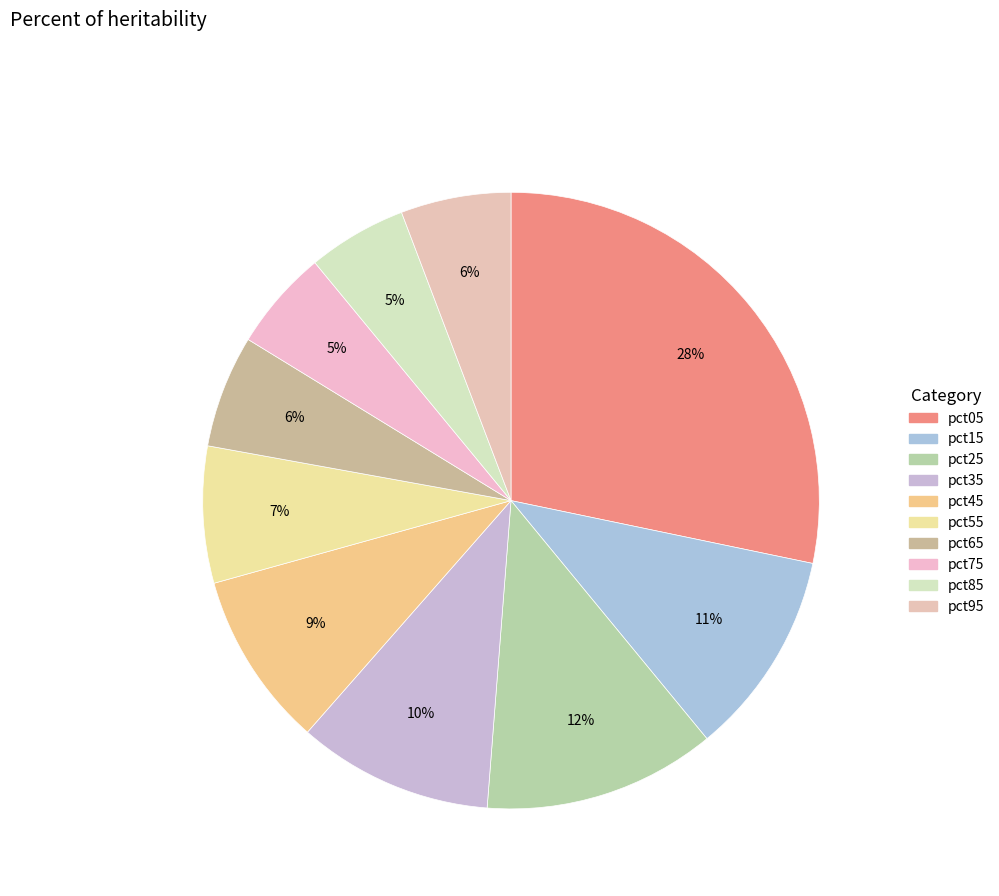

Between pct85 and pct35, which is larger?

pct35